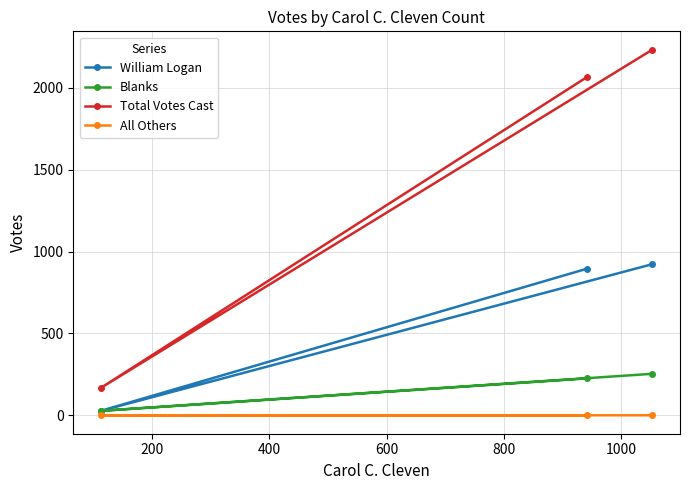

What is the maximum value for Blanks?

254